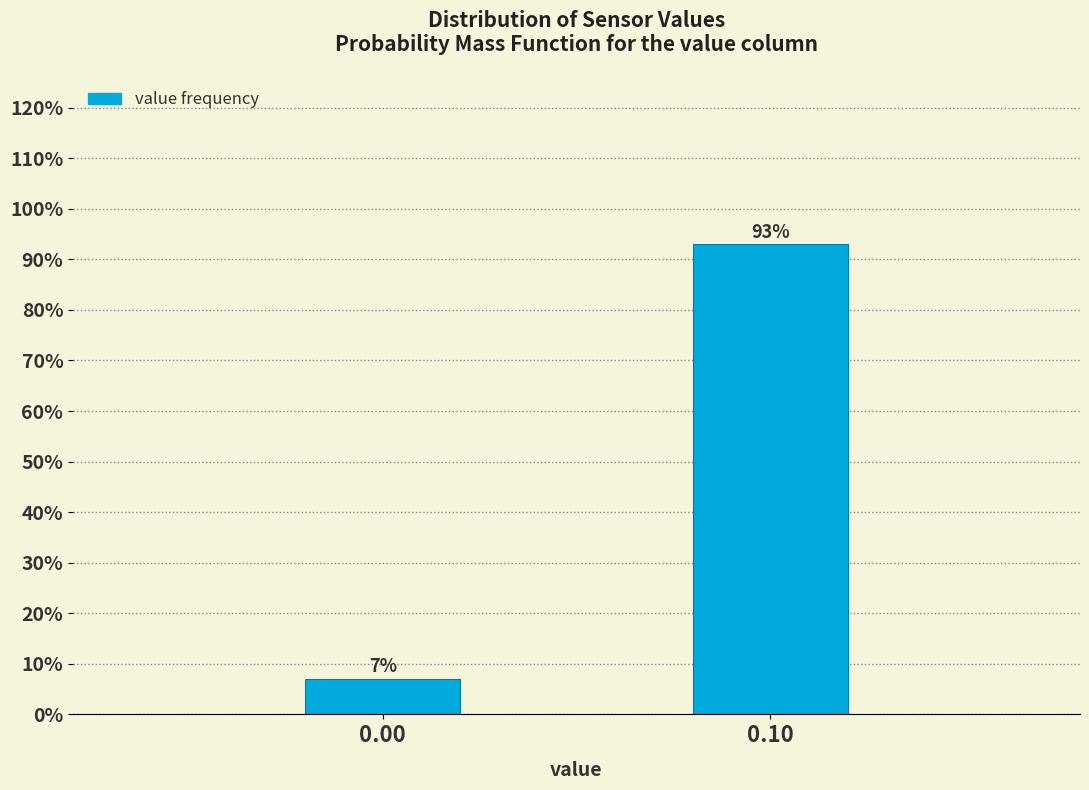

What is the sum of all values?

100.0